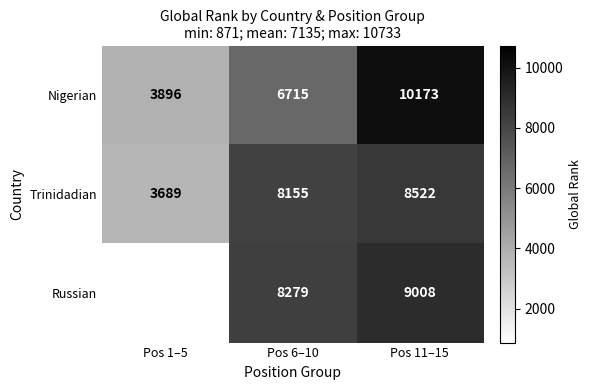

Is the value of Nigerian at Pos 6–10 greater than the value of Russian at Pos 6–10?

No